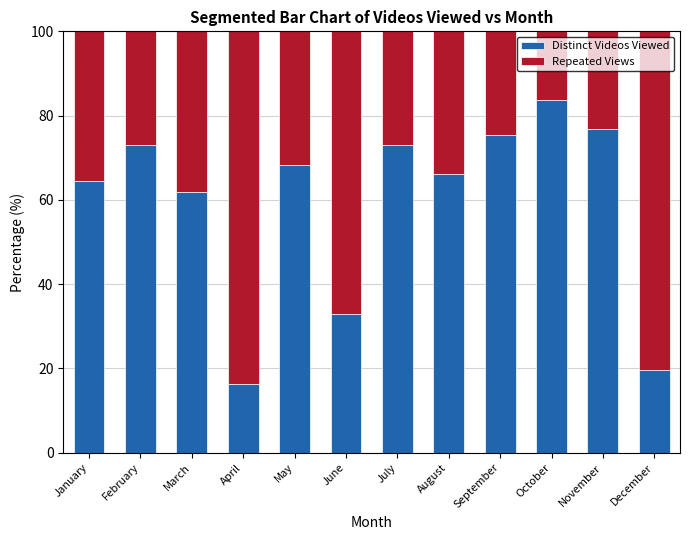

What is the maximum value for Distinct Videos Viewed?

83.8